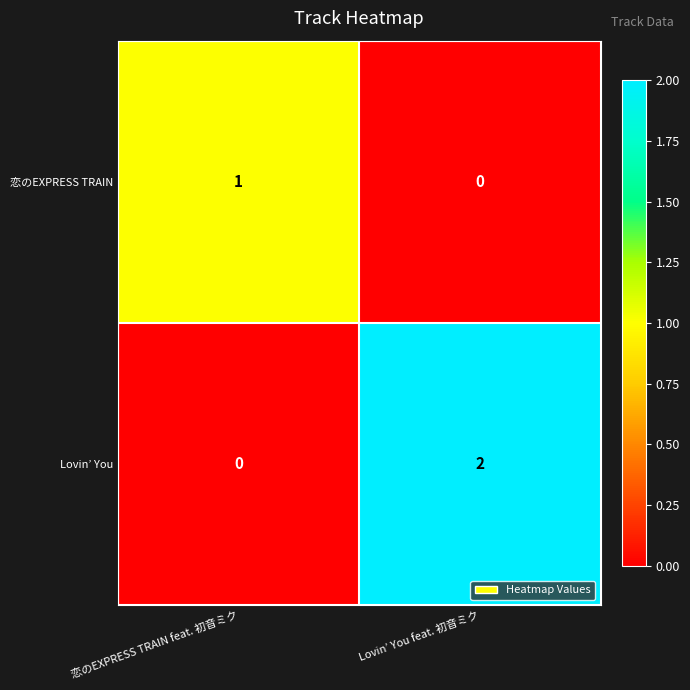

Reading left to right, list all the values displayed in this chart.

恋のEXPRESS TRAIN: 1	0
Lovin’ You: 0	2